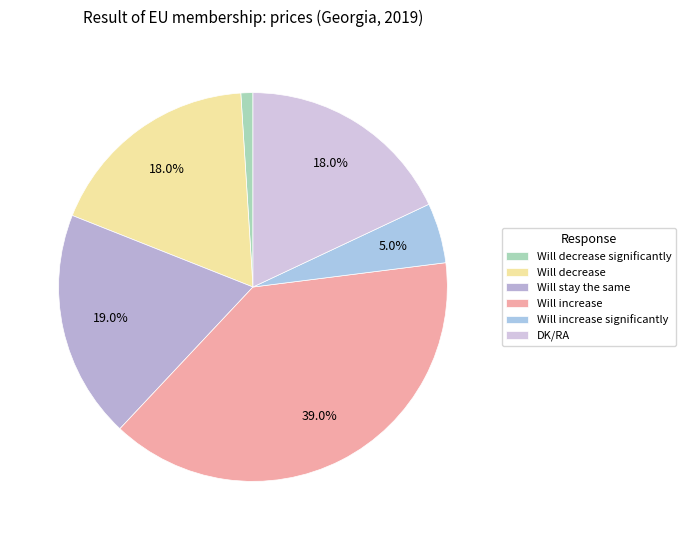

The Will decrease slice represents 28% of the pie. True or false?

False